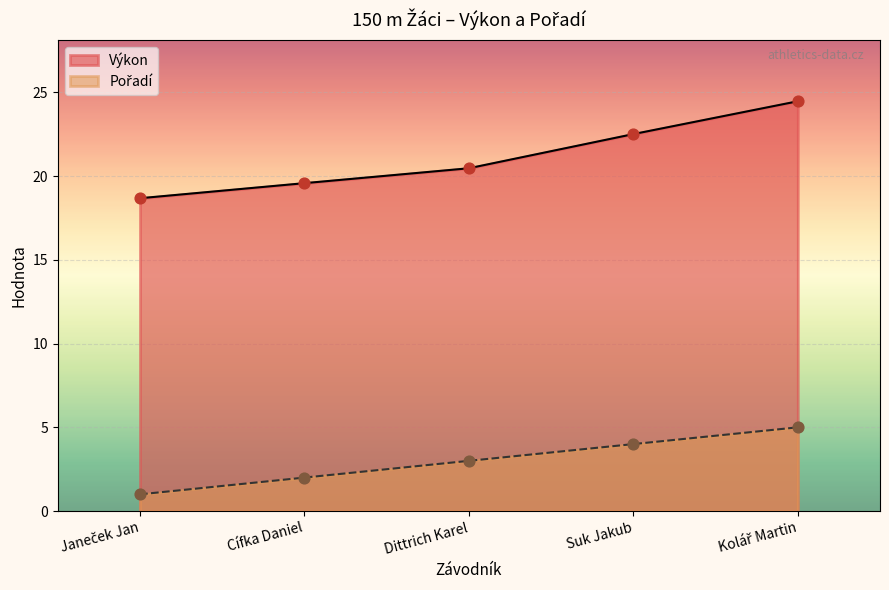

Which series reaches the maximum Y coordinate?

Výkon